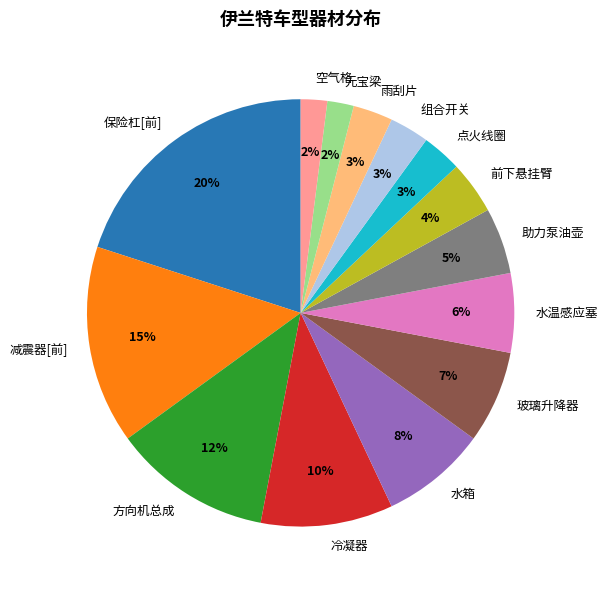

To the nearest percent, what is the difference between the largest and smallest slice percentages?

18%